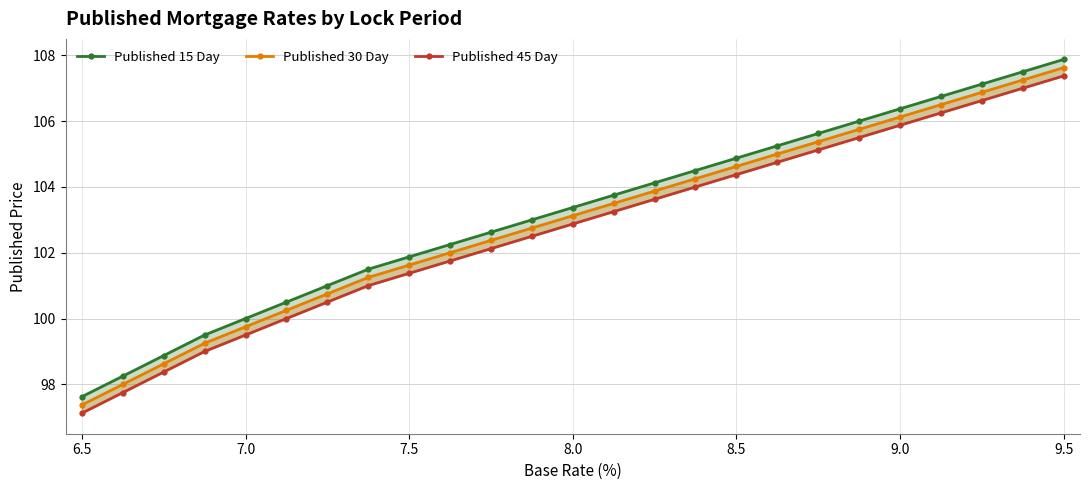

Rank the series by their average value, from highest to lowest.

Published 15 Day, Published 30 Day, Published 45 Day